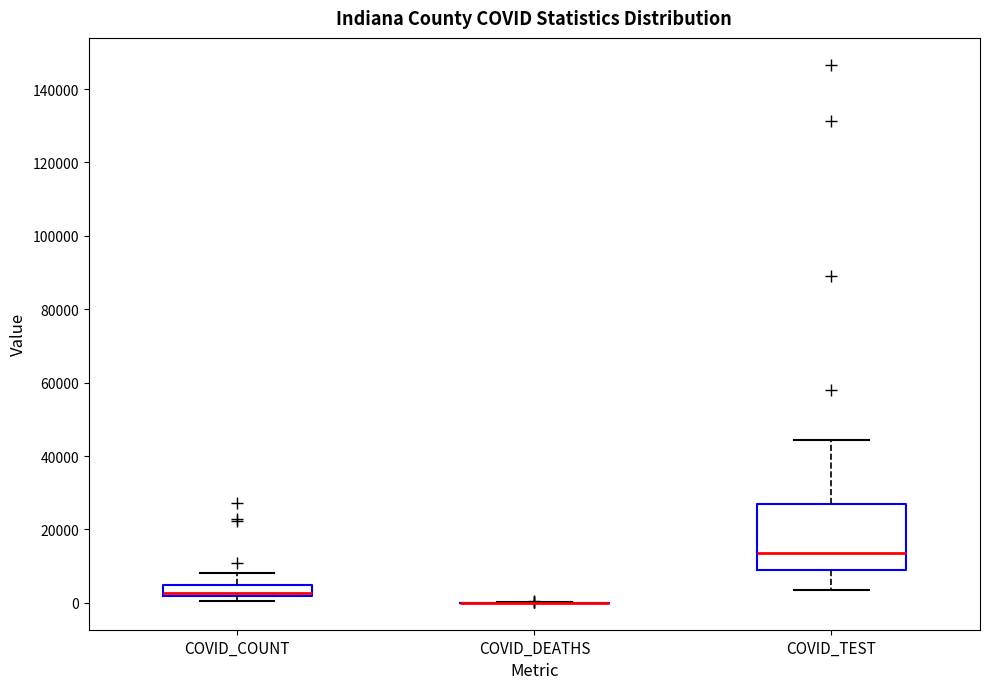

Reading left to right, transcribe this box plot: for each box, give where its median line is, the range the box spans, and where its two whiskers end, as read against the y-axis. The values are not printed on the chart, so give them approximately, as read against the axis.

COVID_COUNT: median 2000 (just above the box's lower edge), box 2000 to 4000, whiskers 0 to 8000
COVID_DEATHS: box collapsed to a line at 0, whiskers 0 to 0
COVID_TEST: median 14000, box 8000 to 26000, whiskers 4000 to 44000